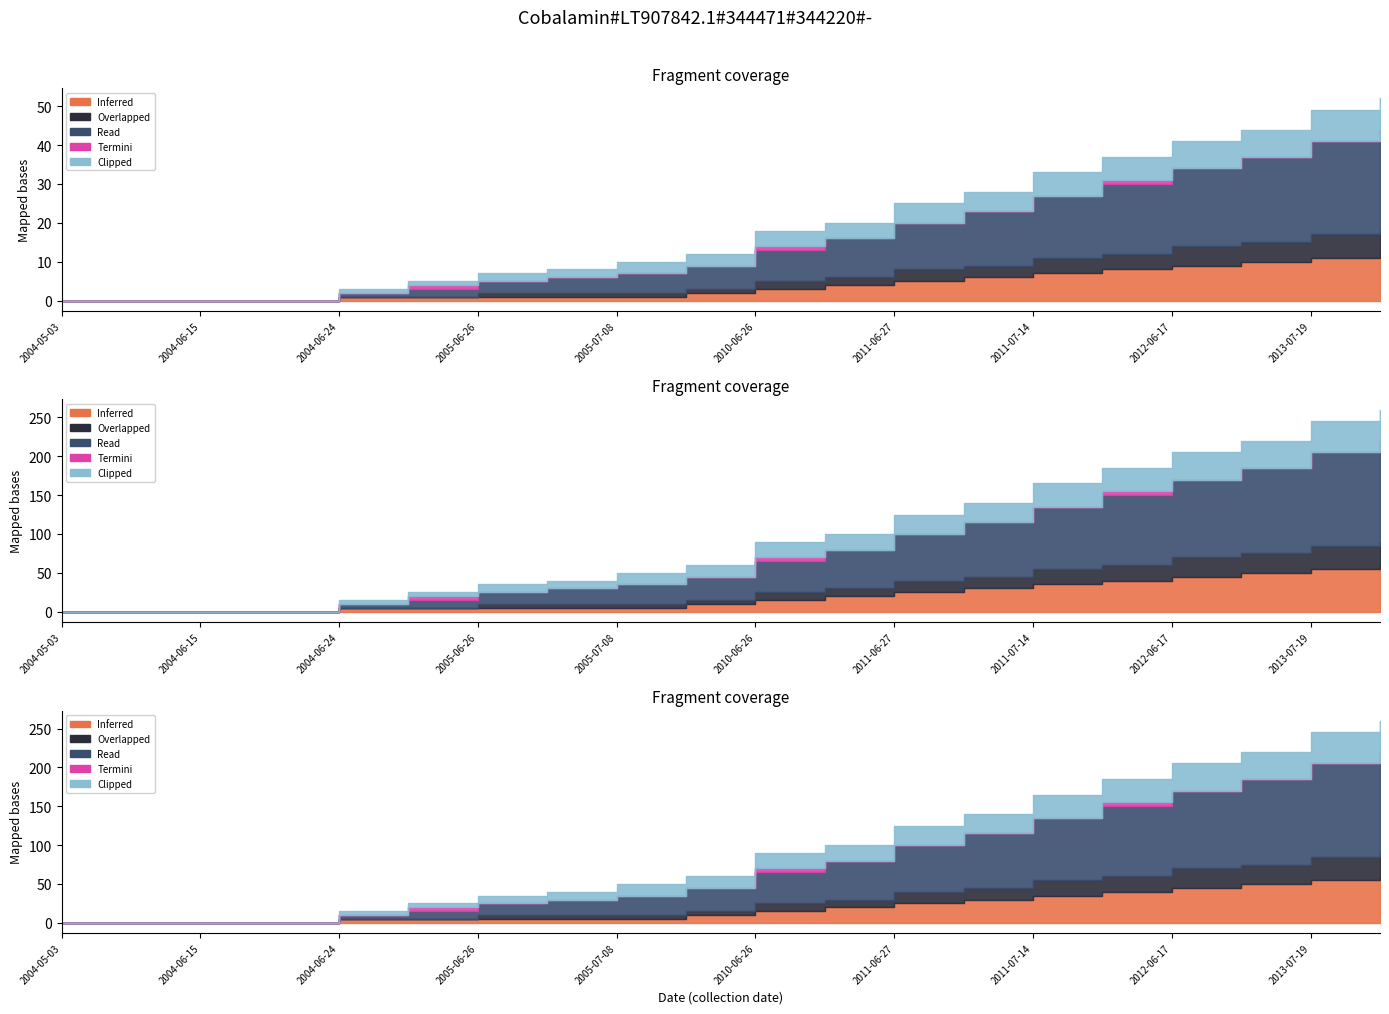

Which category has the lowest value in the Read series?

2004-05-03